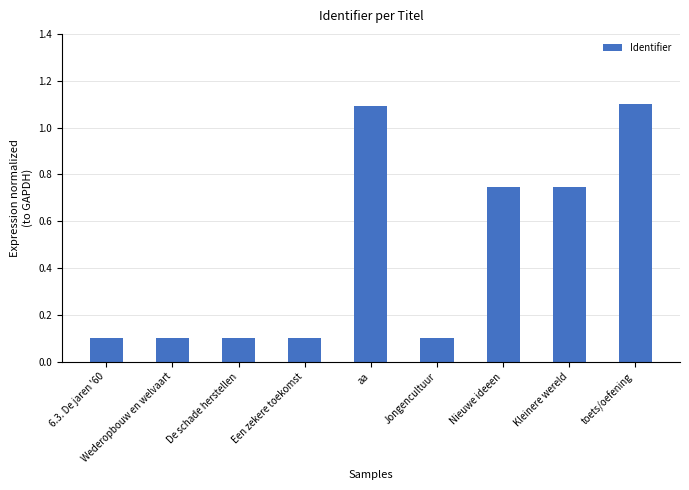

What is the greatest value displayed?

1.1